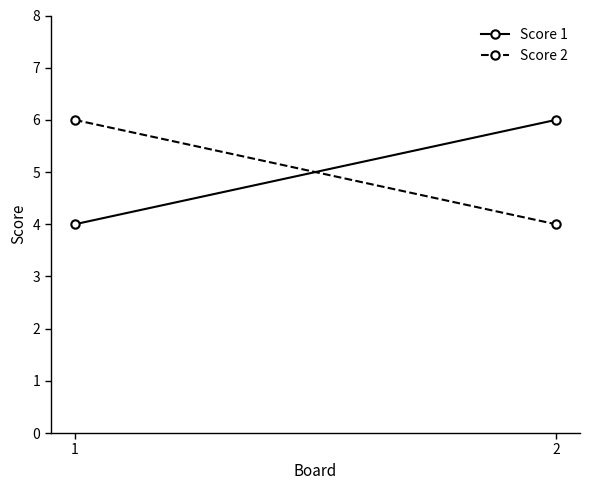

The Score 2 series shows 6 at 1. True or false?

True